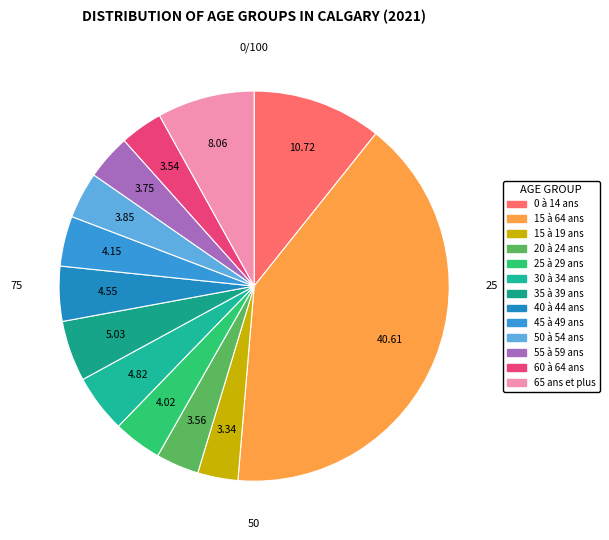

How many slices are in this pie chart?

13